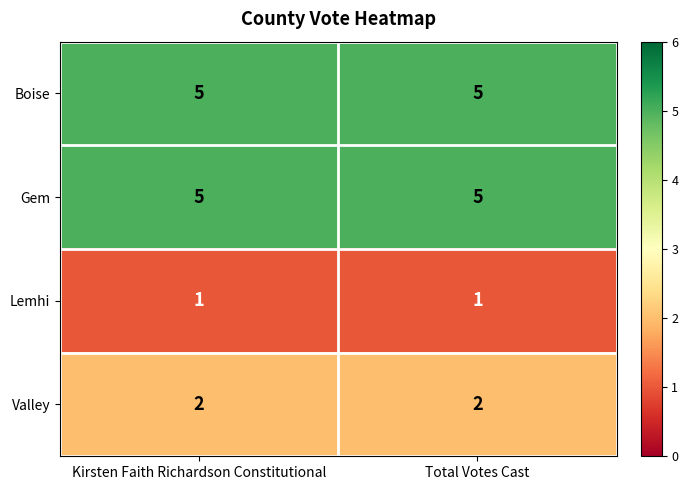

The Valley series shows 2 at Kirsten Faith Richardson Constitutional. True or false?

True